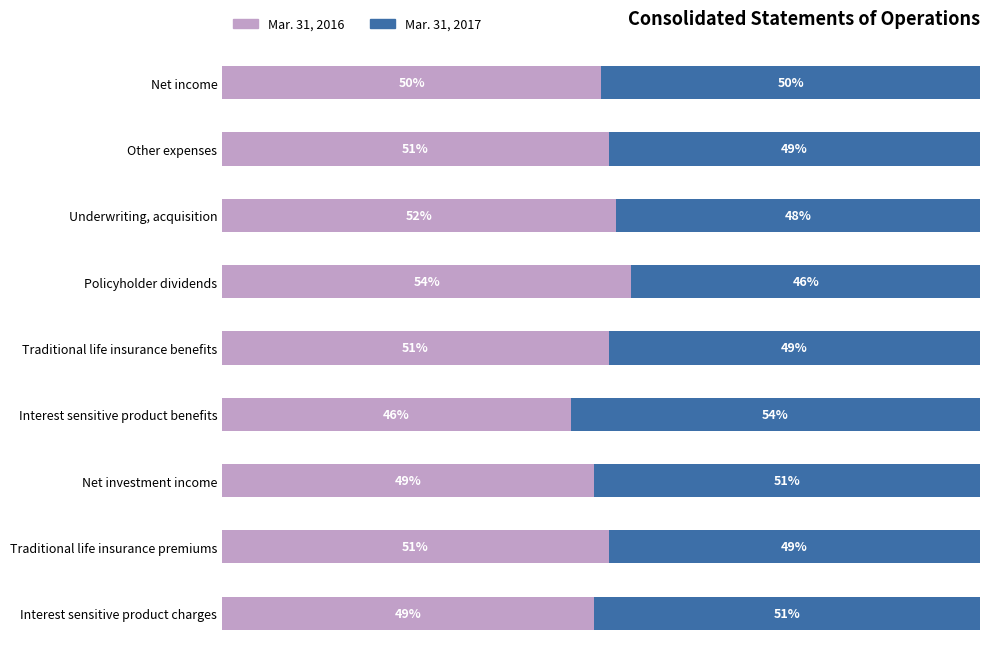

Which category has the highest value in the Mar. 31, 2016 series?

Policyholder dividends